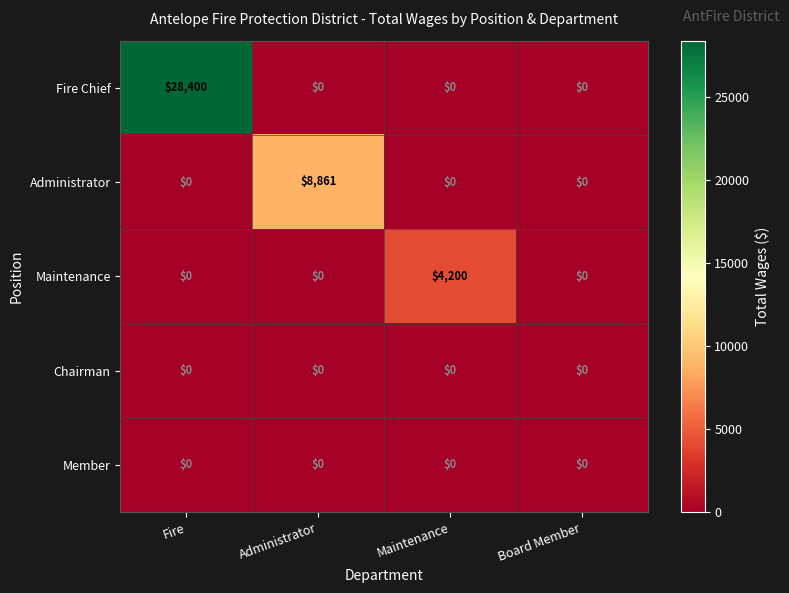

Reading left to right, what are all the values shown in this chart?

Fire Chief: Fire=28400	Administrator=0	Maintenance=0	Board Member=0
Administrator: Fire=0	Administrator=8861	Maintenance=0	Board Member=0
Maintenance: Fire=0	Administrator=0	Maintenance=4200	Board Member=0
Chairman: Fire=0	Administrator=0	Maintenance=0	Board Member=0
Member: Fire=0	Administrator=0	Maintenance=0	Board Member=0